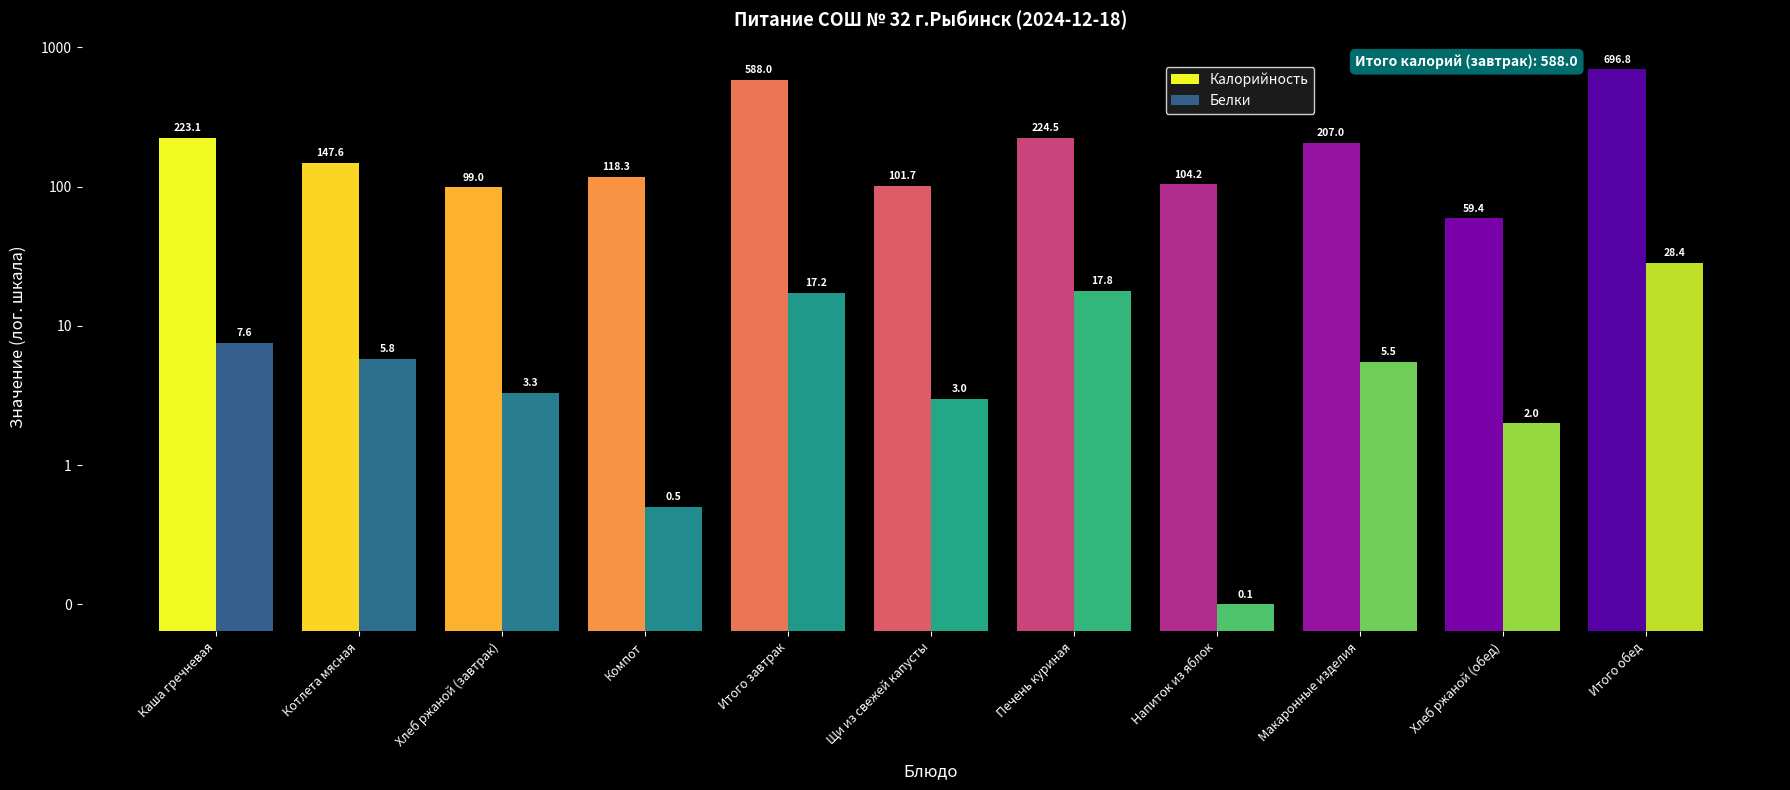

What are all the series names shown in the legend?

Калорийность, Белки